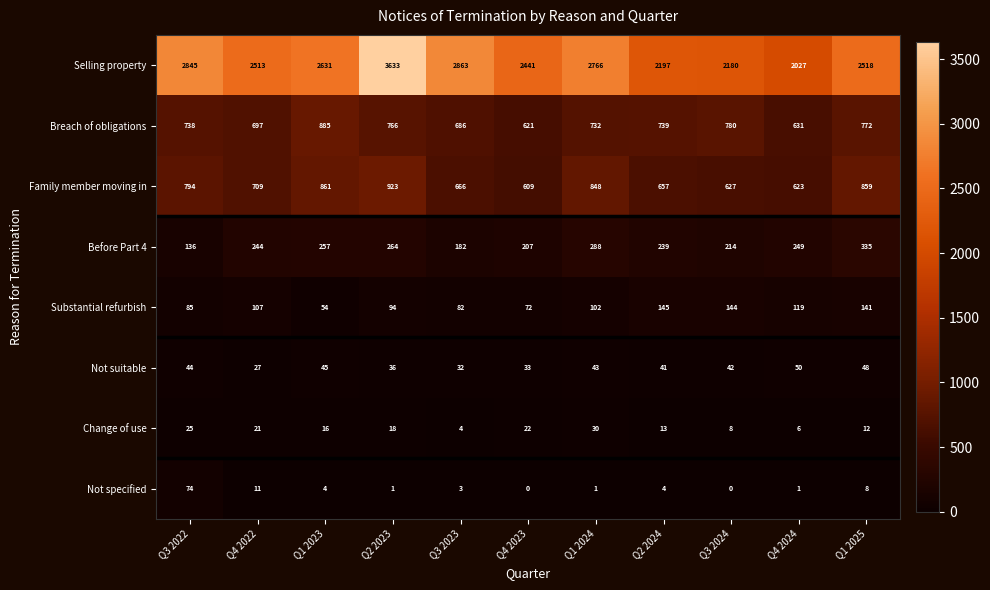

What is the sum of the Breach of obligations values at Q3 2022 and Q3 2023?

1424